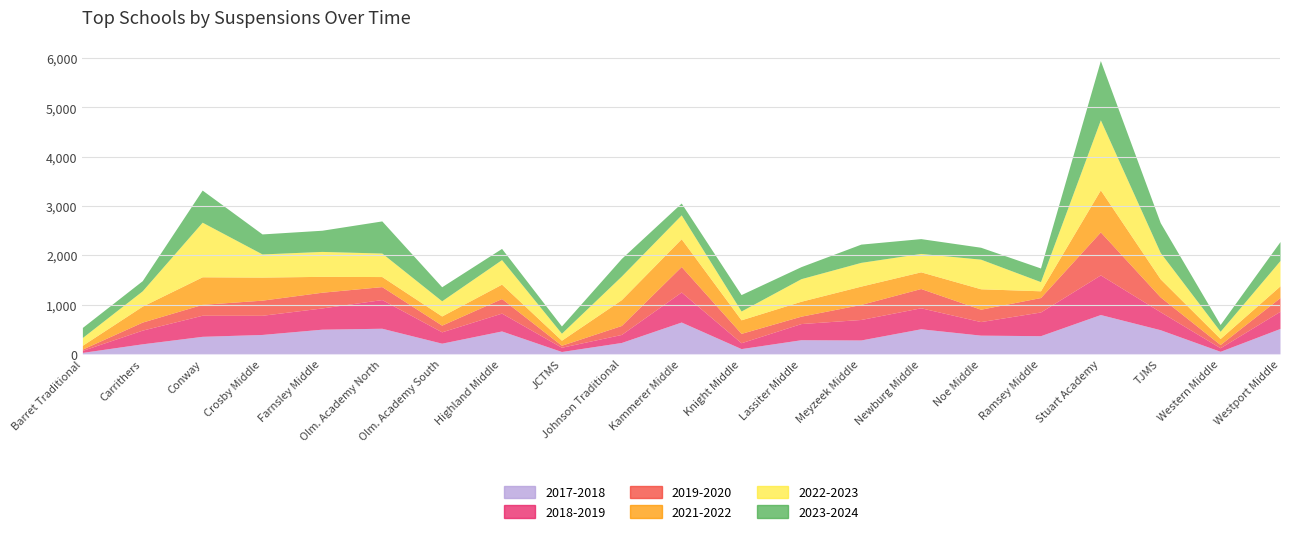

How many lines are shown in the chart?

6